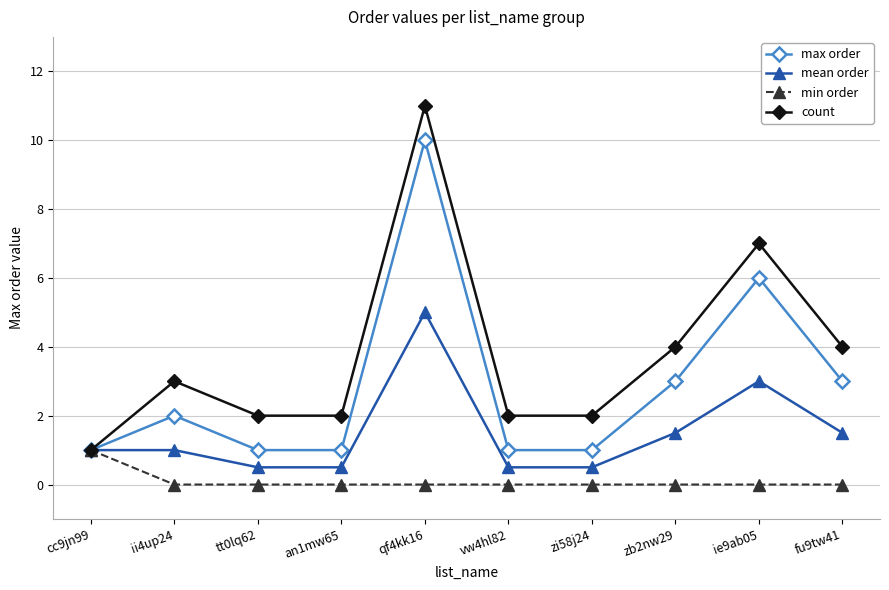

Which category has the highest value in the mean order series?

qf4kk16